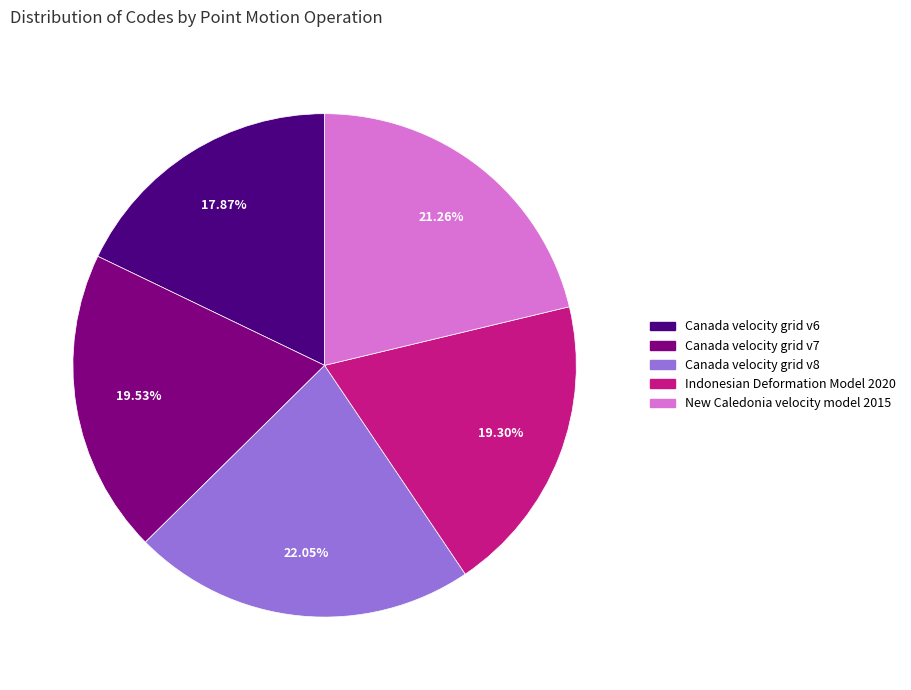

To the nearest percent, what portion does New Caledonia velocity model 2015 represent?

21%